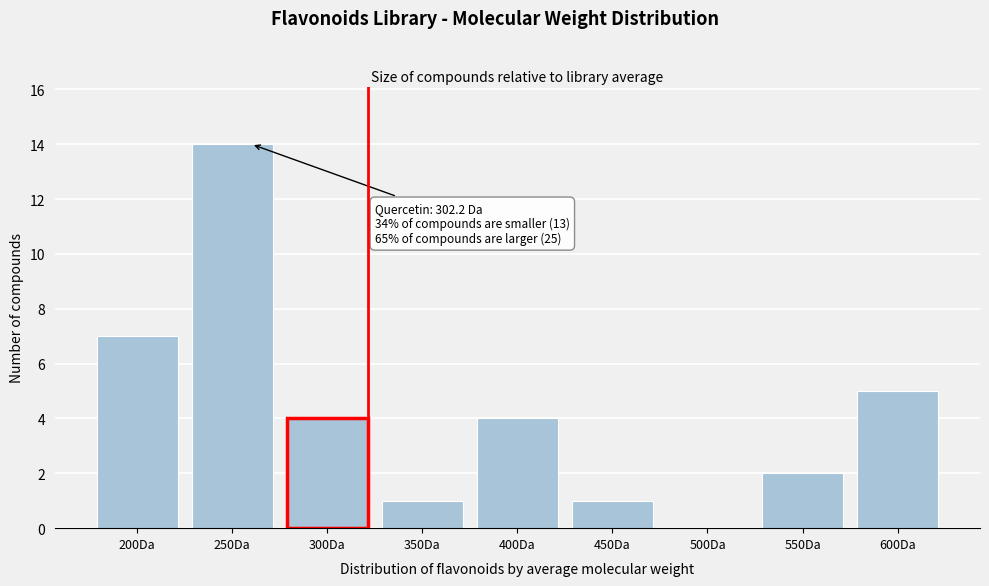

Reading left to right, extract all data points from this chart.

200Da=7	250Da=14	300Da=4	350Da=1	400Da=4	450Da=1	500Da=0	550Da=2	600Da=5